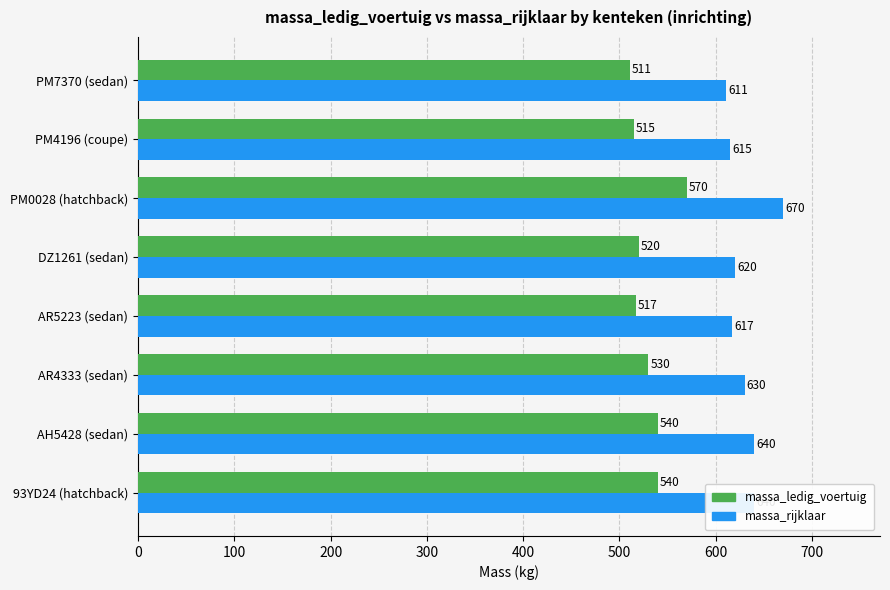

What is the difference between the maximum and minimum values in the massa_ledig_voertuig series?

59